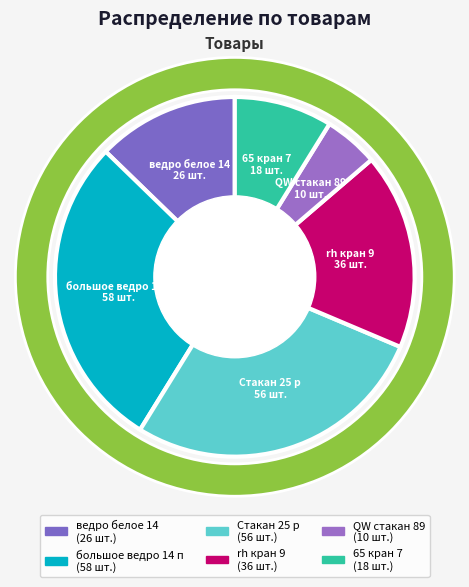

To the nearest percent, what is the difference between the largest and smallest slice percentages?

24%